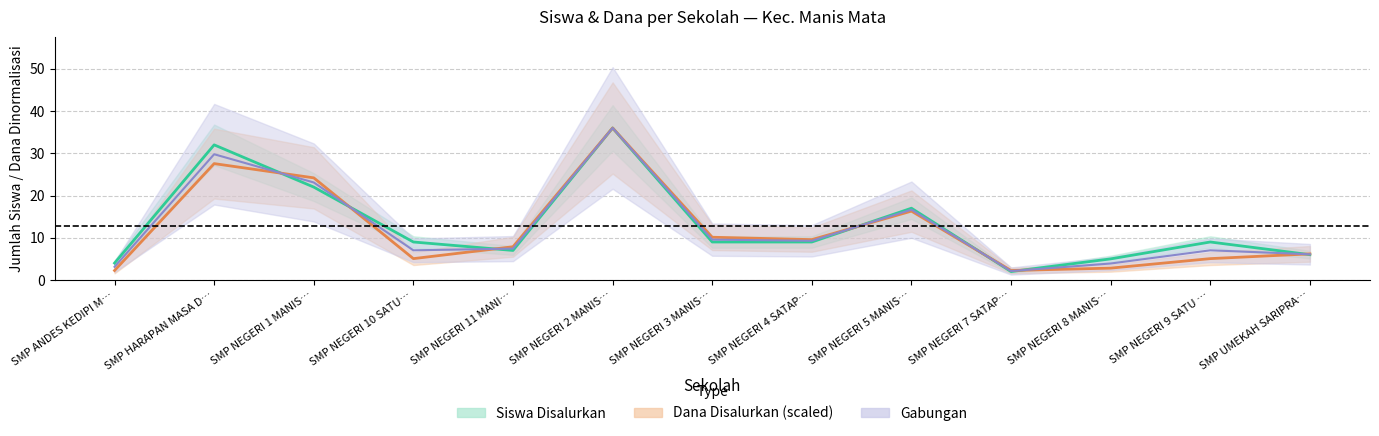

At which category is the sum across all series the highest?

SMP NEGERI 2 MANIS…